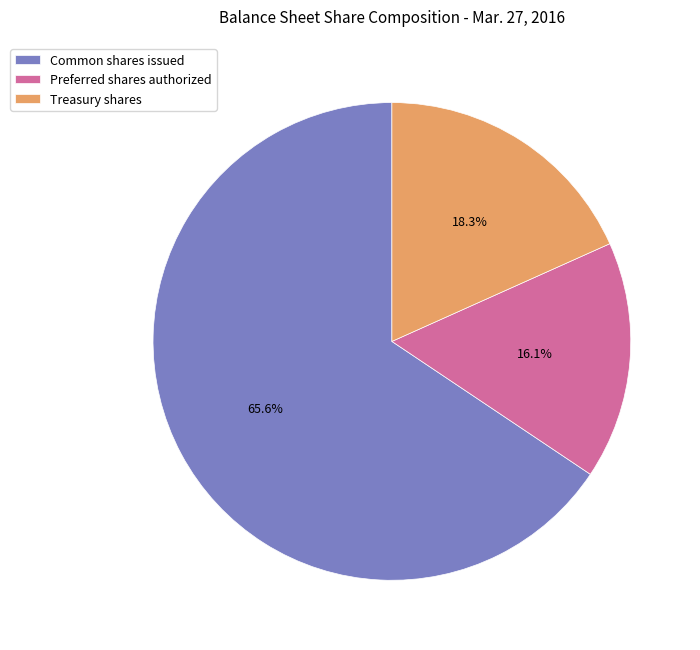

Count the number of slices in the pie.

3